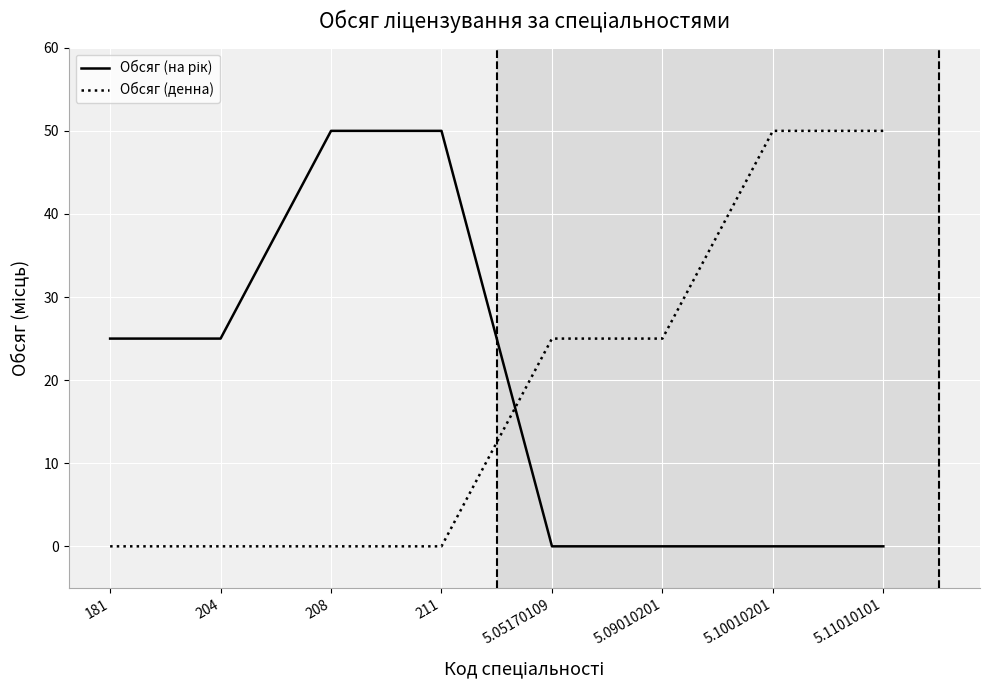

What is the total value across all series at 5.05170109?

25